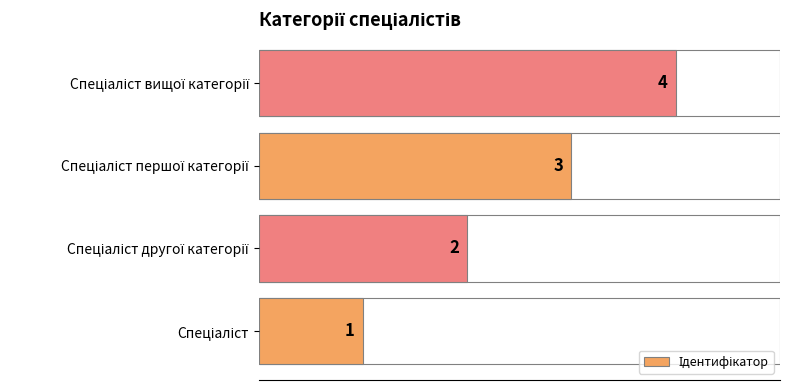

How many categories are shown in the chart?

4